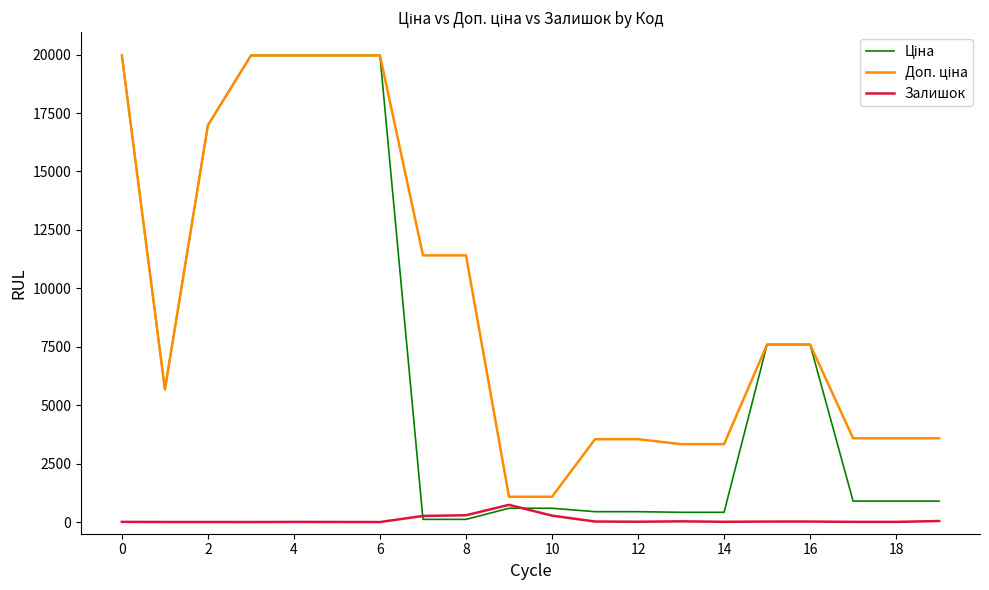

What is the maximum value shown in the chart?

19964.2